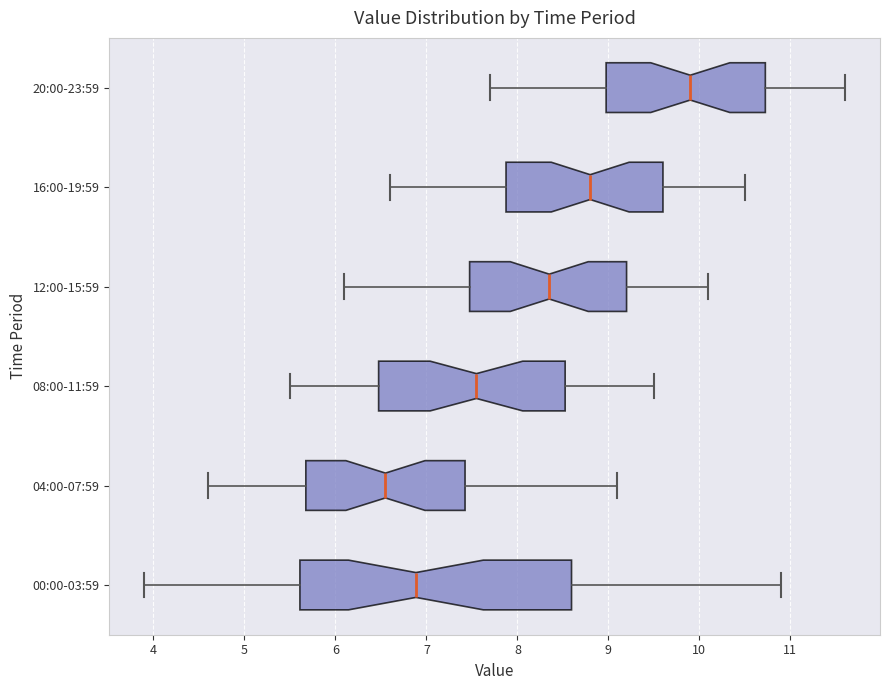

Reading bottom to top, transcribe this box plot: for each box, give where its median line is, the range the box spans, and where its two whiskers end, as read against the x-axis. The values are not printed on the chart, so give them approximately, as read against the axis.

00:00-03:59: median 6.9, box 5.6 to 8.6, whiskers 3.9 to 10.9
04:00-07:59: median 6.6, box 5.7 to 7.4, whiskers 4.6 to 9.1
08:00-11:59: median 7.6, box 6.5 to 8.5, whiskers 5.5 to 9.5
12:00-15:59: median 8.4, box 7.5 to 9.2, whiskers 6.1 to 10.1
16:00-19:59: median 8.8, box 7.9 to 9.6, whiskers 6.6 to 10.5
20:00-23:59: median 9.9, box 9.0 to 10.7, whiskers 7.7 to 11.6